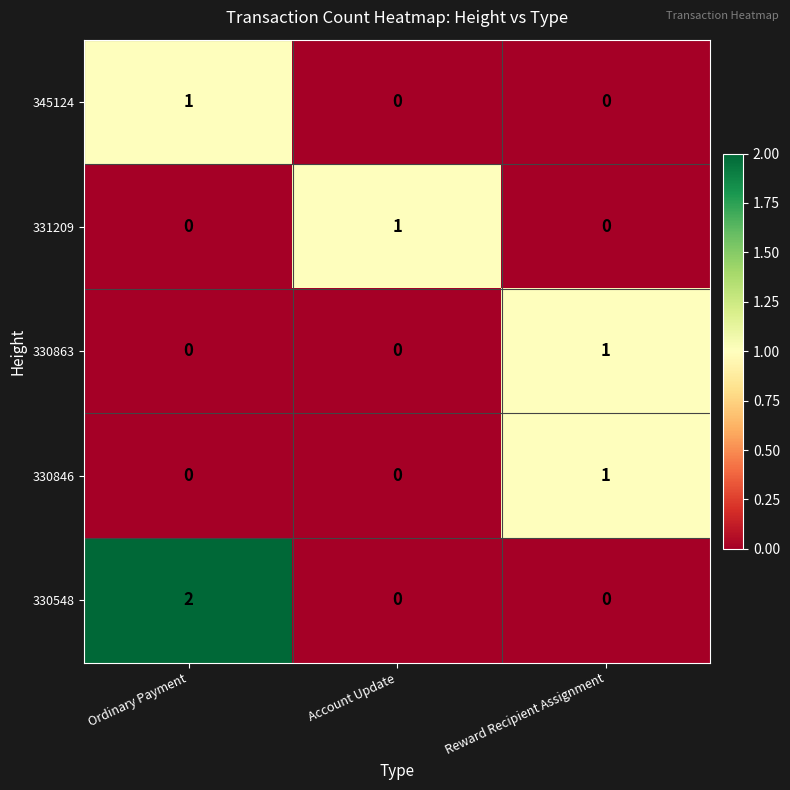

Which label corresponds to the largest value in the chart?

Ordinary Payment